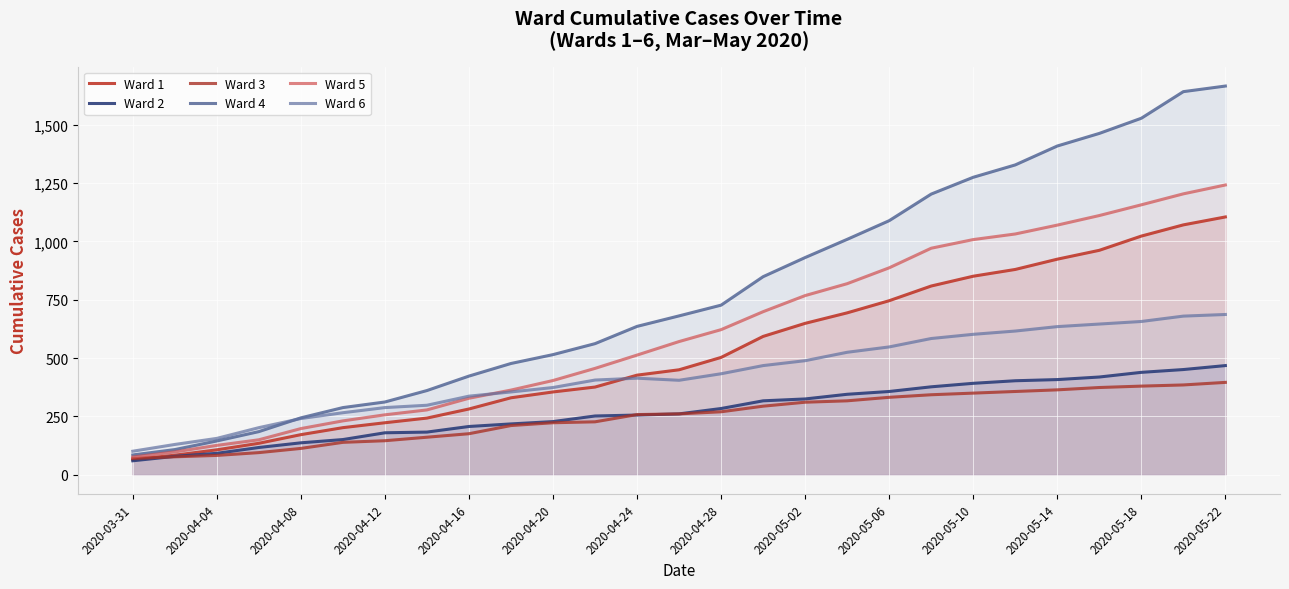

Count the number of data series in this chart.

6